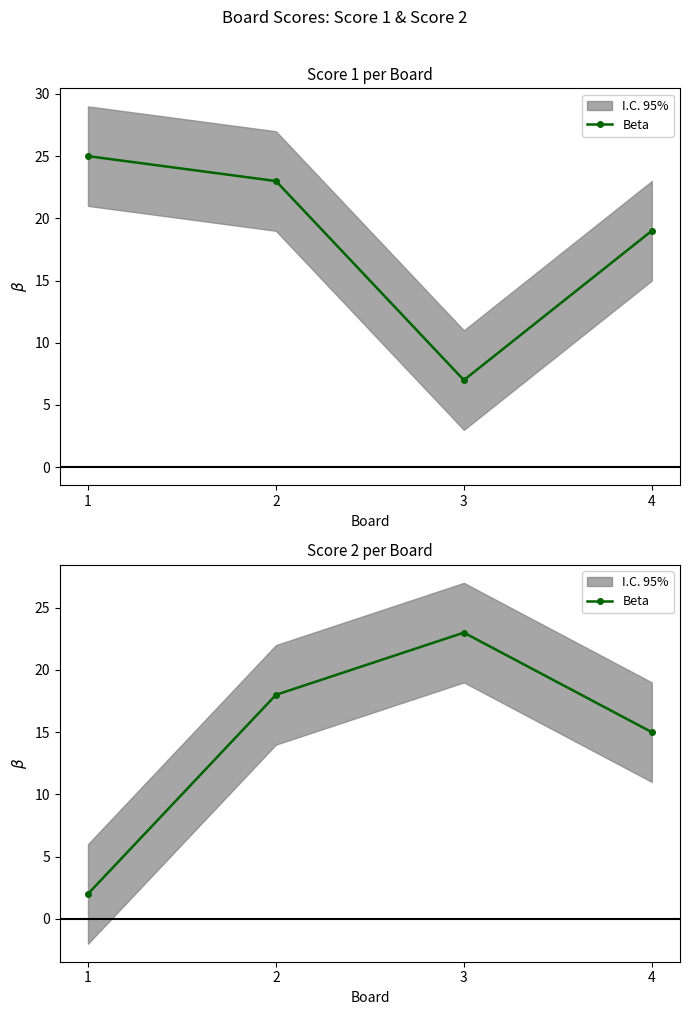

Rank the categories by value from highest to lowest.

3, 2, 4, 1